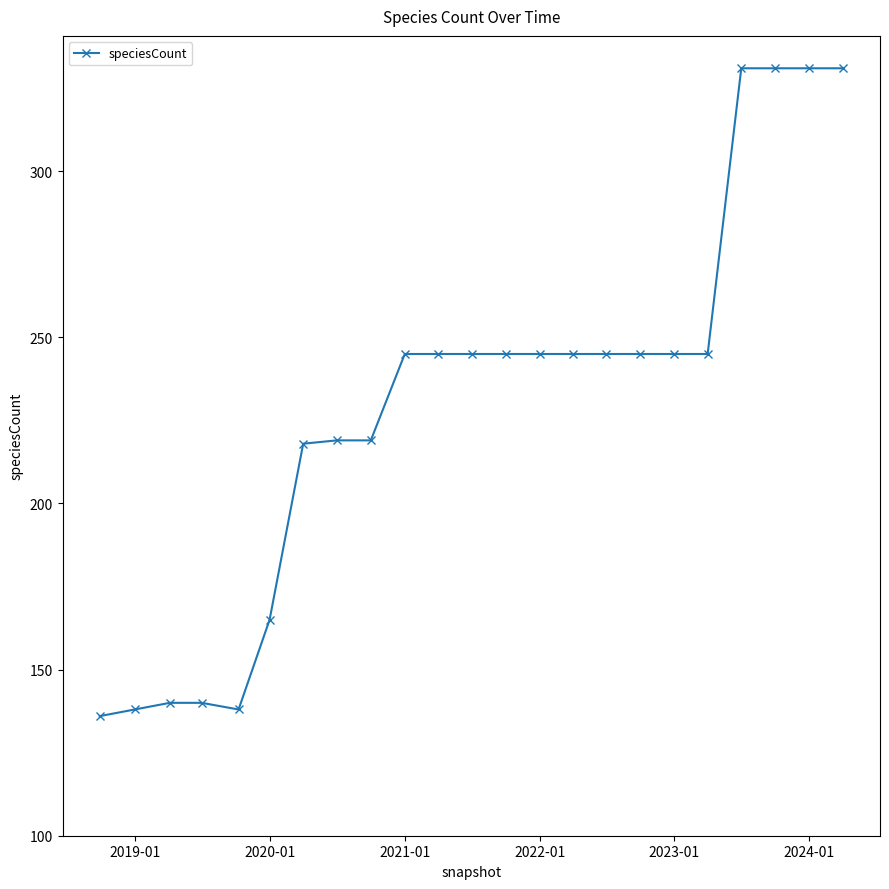

What is the maximum value shown in the chart?

331